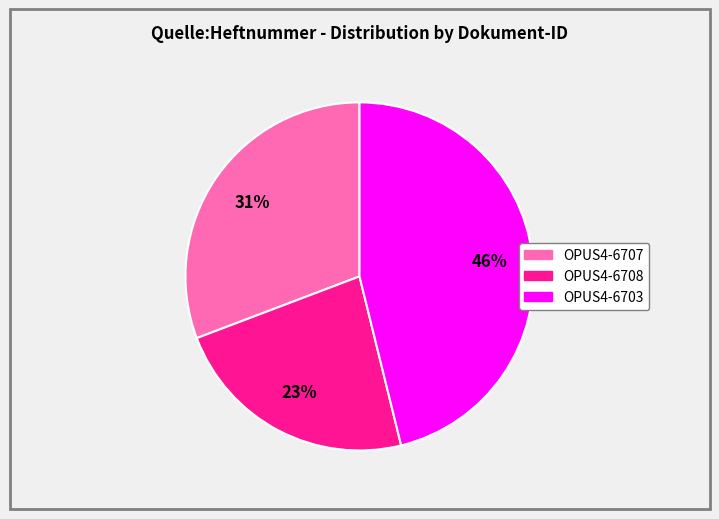

How many segments does this pie chart have?

3